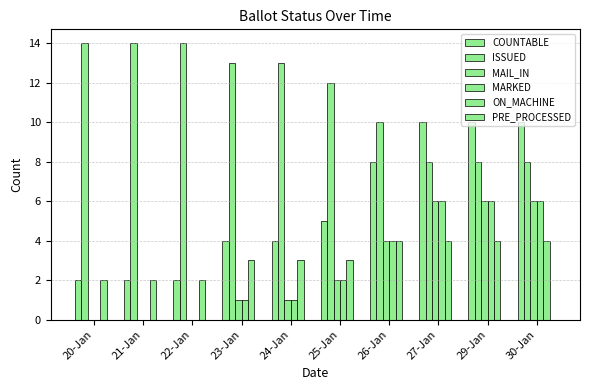

Which has a higher value, 29-Jan or 24-Jan?

29-Jan